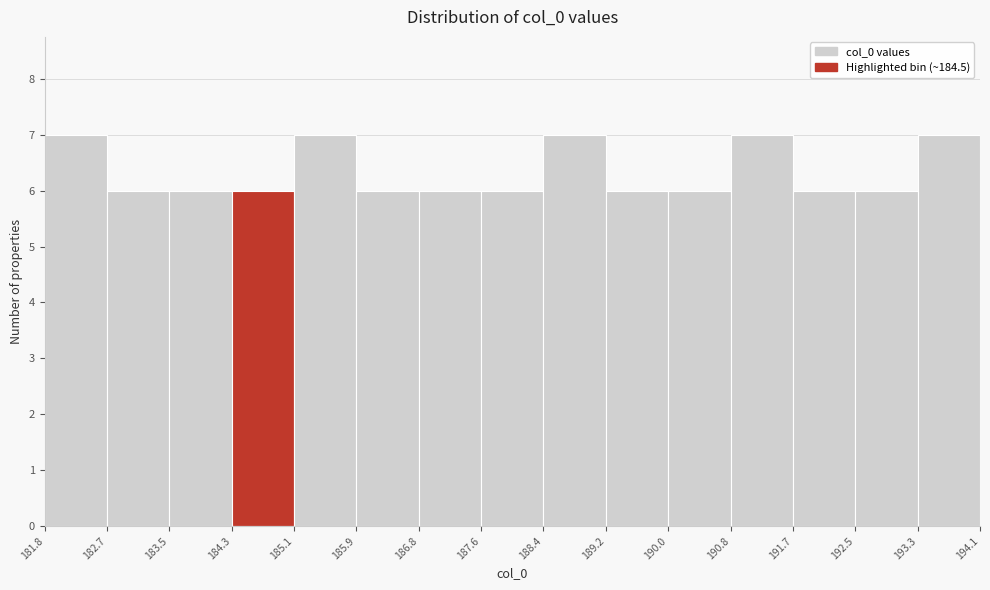

Reading left to right, transcribe this chart: for each bar, give the range it covers on the x-axis and its height. The values are not printed on the chart, so give them approximately, as read against the axis.

181.8 to 182.7: 7
182.7 to 183.5: 6
183.5 to 184.3: 6
184.3 to 185.1: 6
185.1 to 185.9: 7
185.9 to 186.8: 6
186.8 to 187.6: 6
187.6 to 188.4: 6
188.4 to 189.2: 7
189.2 to 190.0: 6
190.0 to 190.8: 6
190.8 to 191.7: 7
191.7 to 192.5: 6
192.5 to 193.3: 6
193.3 to 194.1: 7